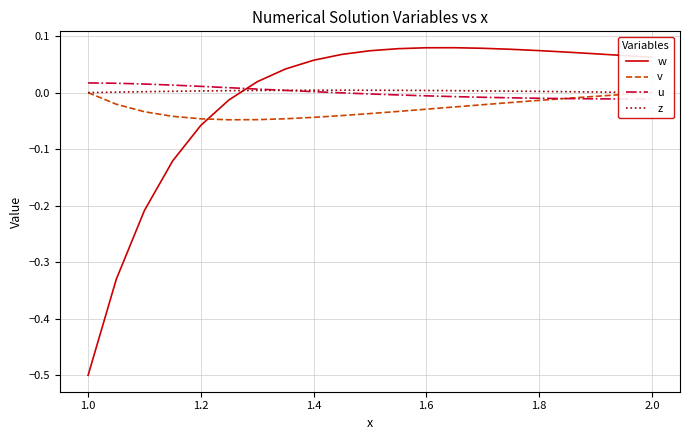

Which category has the lowest value in the w series?

1.0